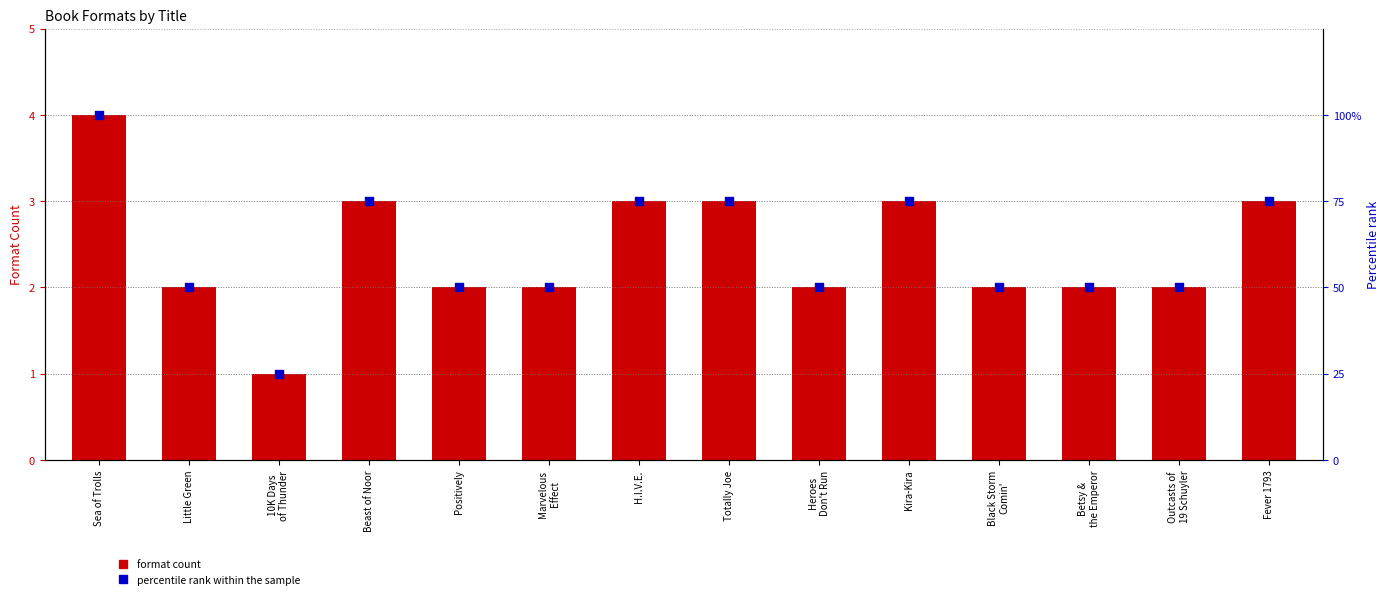

Which series has the widest spread of Y values?

percentile rank within the sample